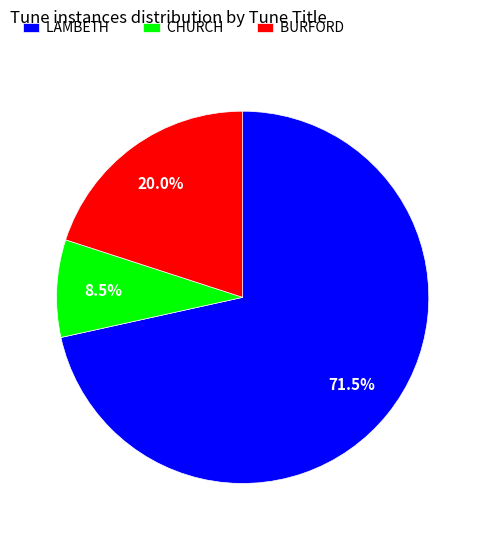

Which slice is the largest?

LAMBETH